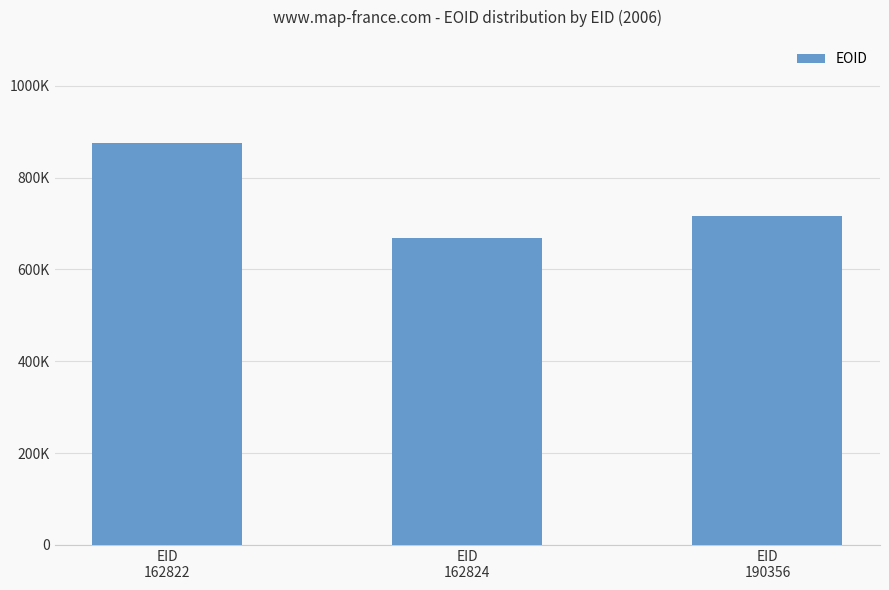

Where does the data first go above 715669?

EID
162822